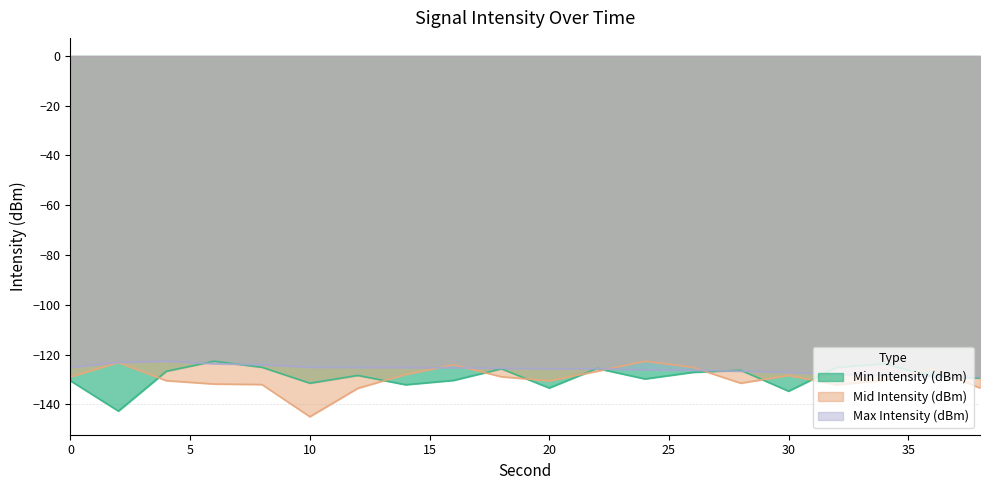

What is the smallest value displayed?

-144.9